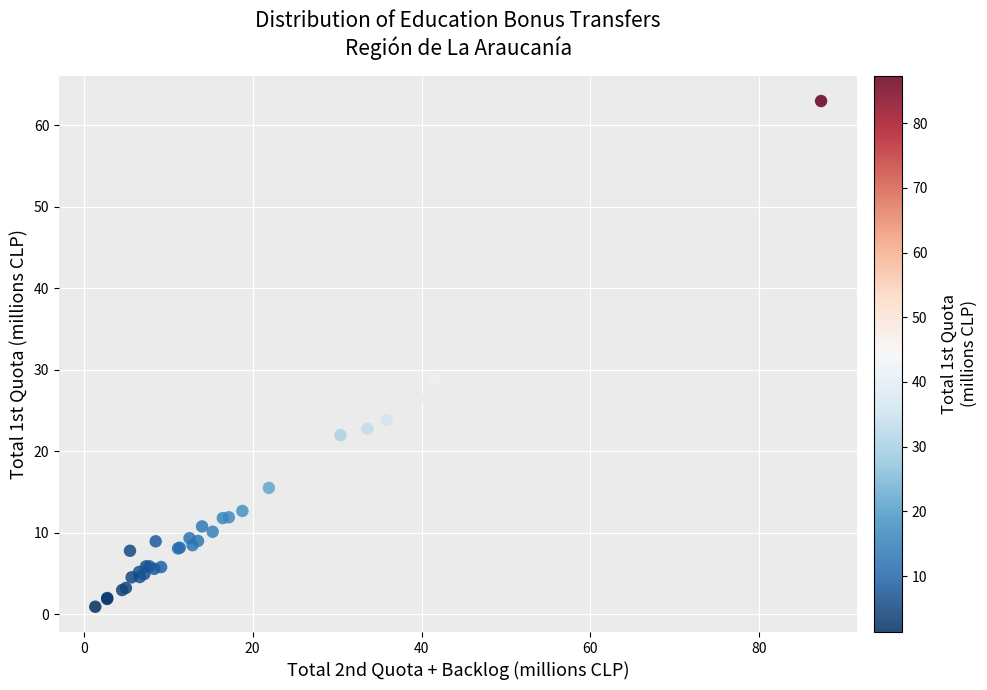

What Y value in the scatter plot is closest to 31?

28.8